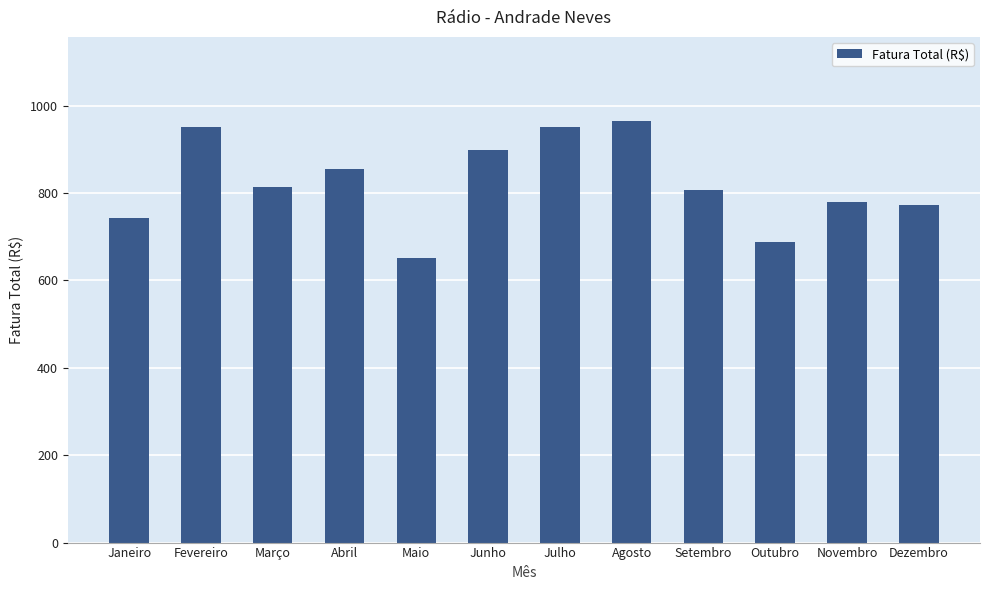

What is the change in value from Março to Novembro?

-35.1